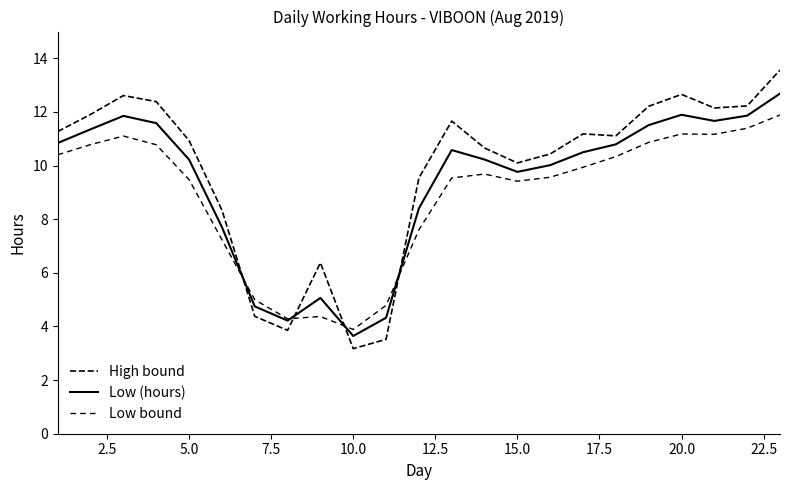

How many lines are shown in the chart?

3